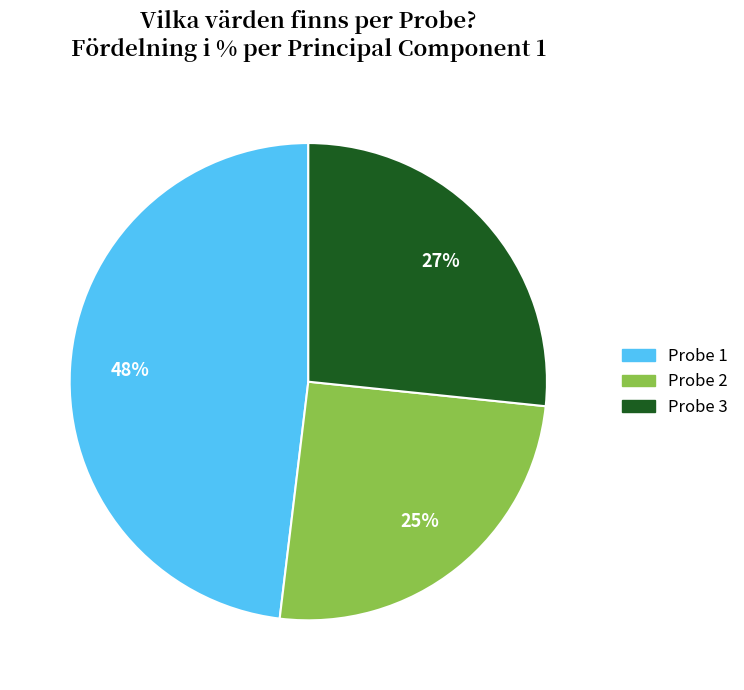

The Probe 3 slice represents 34% of the pie. True or false?

False